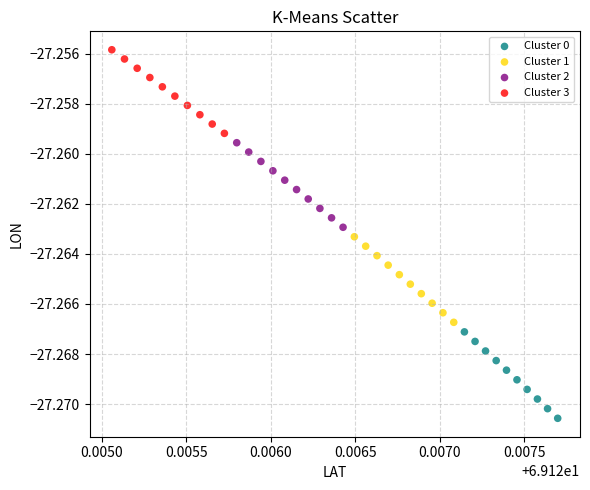

Which series reaches the minimum Y coordinate?

Cluster 0